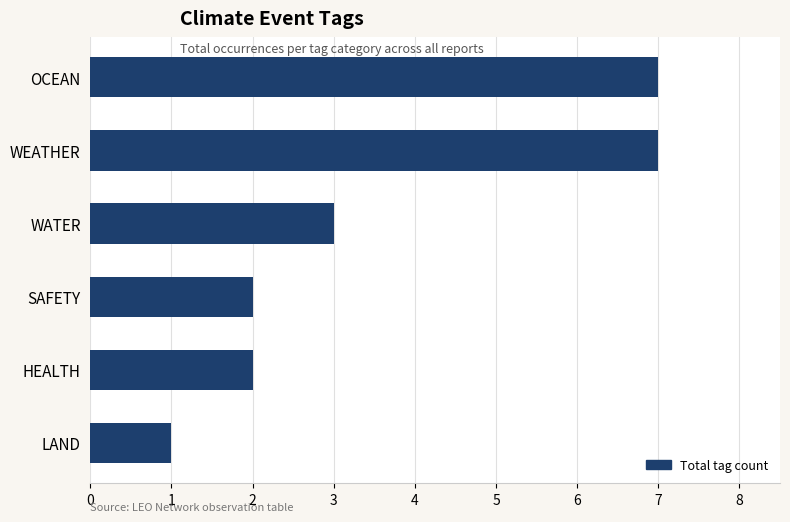

Approximately how many times larger is the value at LAND compared to HEALTH?

0.5